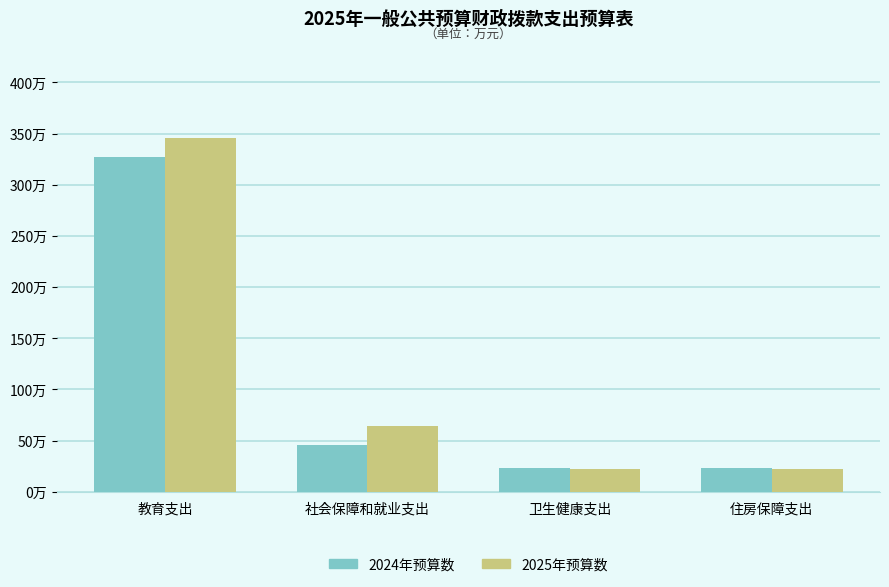

What is the label of the 4th bar from the left?

住房保障支出